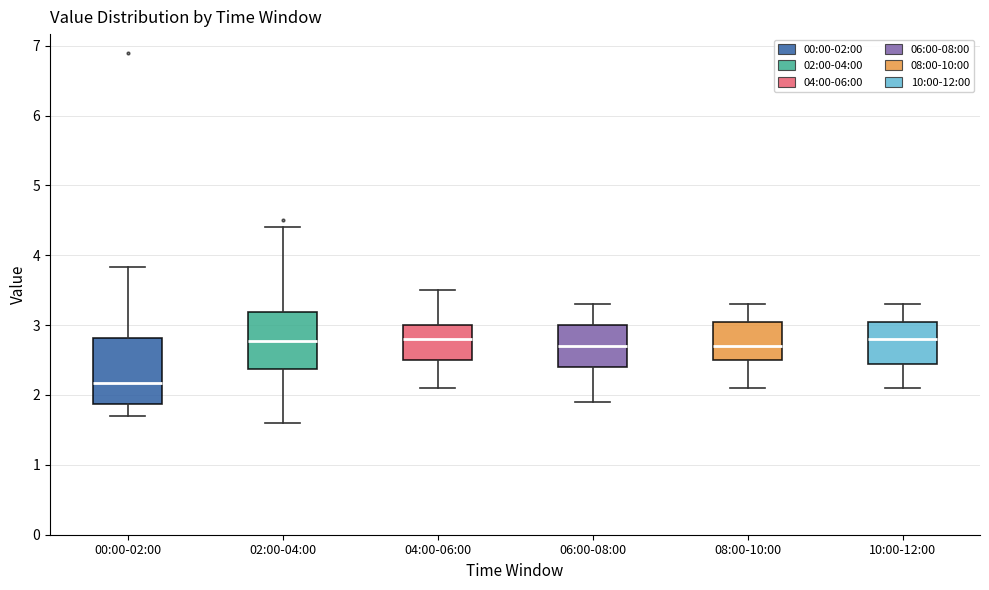

Reading left to right, read every box against the y-axis: the position of its median line, the range the box covers, and the ends of its whiskers. The values are not printed on the chart, so give them approximately, as read against the axis.

00:00-02:00: median 2.2, box 1.9 to 2.8, whiskers 1.7 to 3.8
02:00-04:00: median 2.8, box 2.4 to 3.2, whiskers 1.6 to 4.4
04:00-06:00: median 2.8, box 2.5 to 3.0, whiskers 2.1 to 3.5
06:00-08:00: median 2.7, box 2.4 to 3.0, whiskers 1.9 to 3.3
08:00-10:00: median 2.7, box 2.5 to 3.1, whiskers 2.1 to 3.3
10:00-12:00: median 2.8, box 2.5 to 3.1, whiskers 2.1 to 3.3